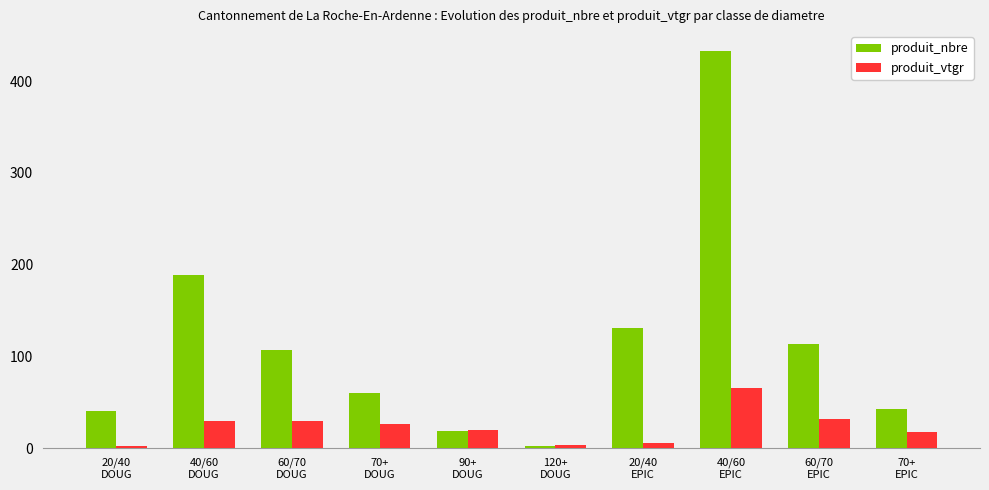

Which category has the lowest value in the produit_nbre series?

120+
DOUG